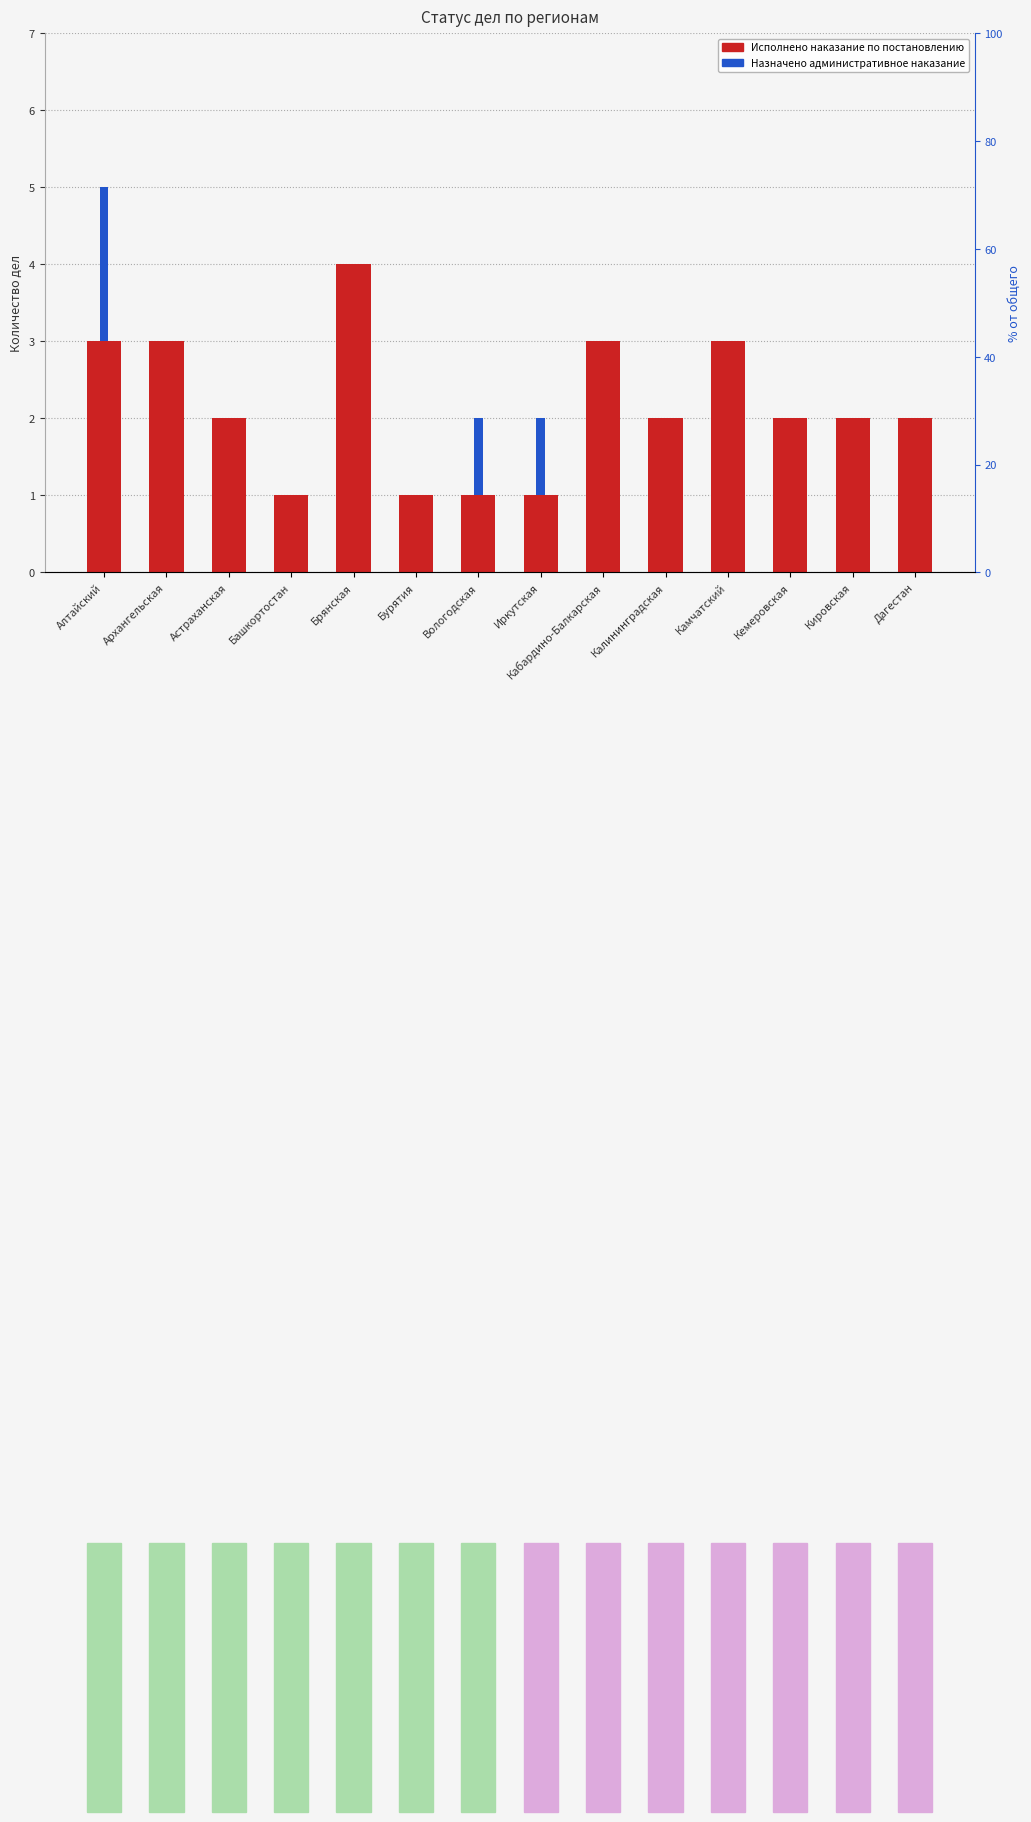

Rank the series at Архангельская from highest to lowest value.

Исполнено наказание по постановлению, Назначено административное наказание